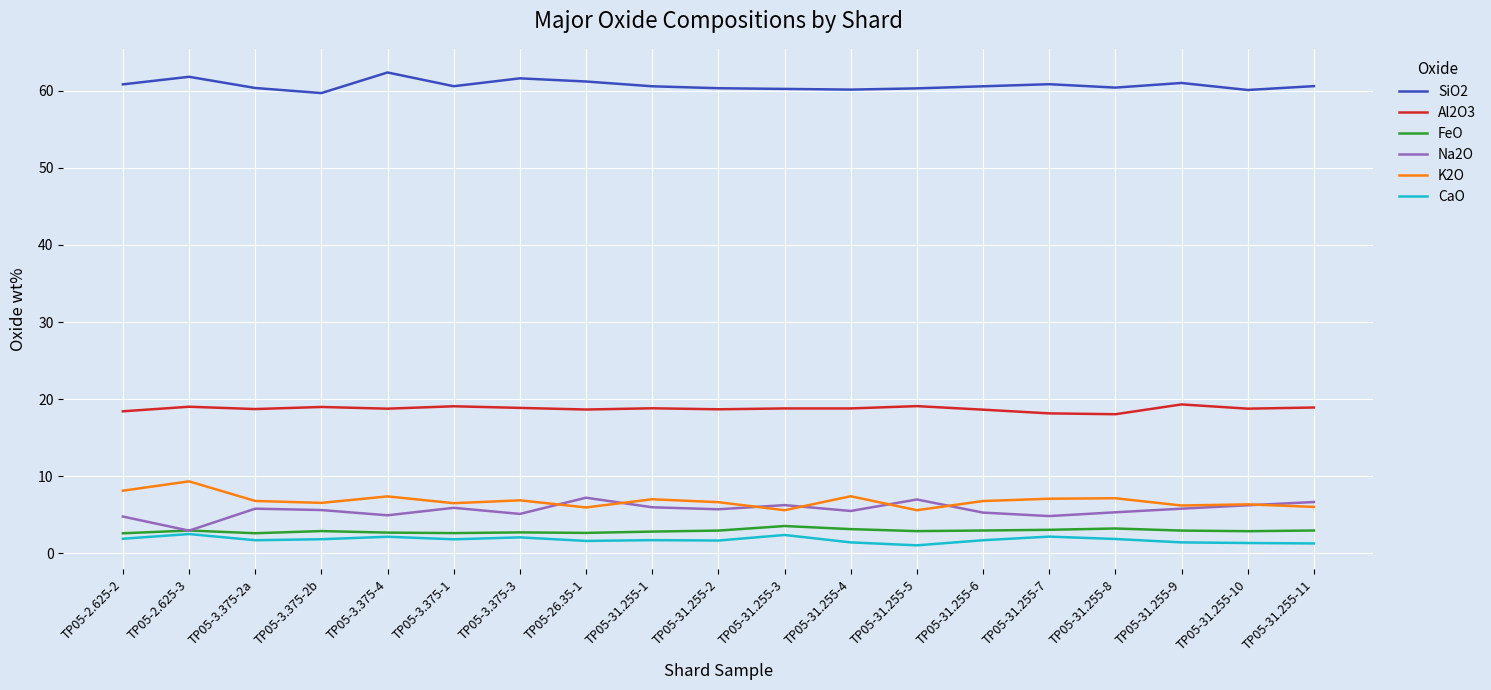

What is the total value across all series at TP05-31.255-7?

96.2